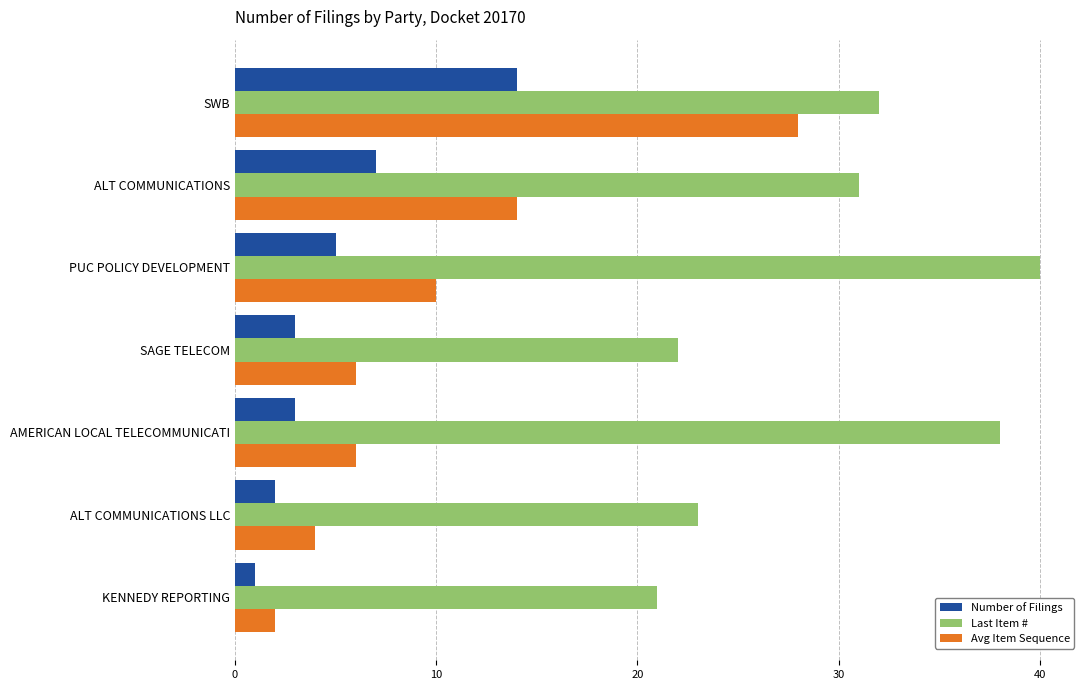

What is the sum of all Last Item # values?

207